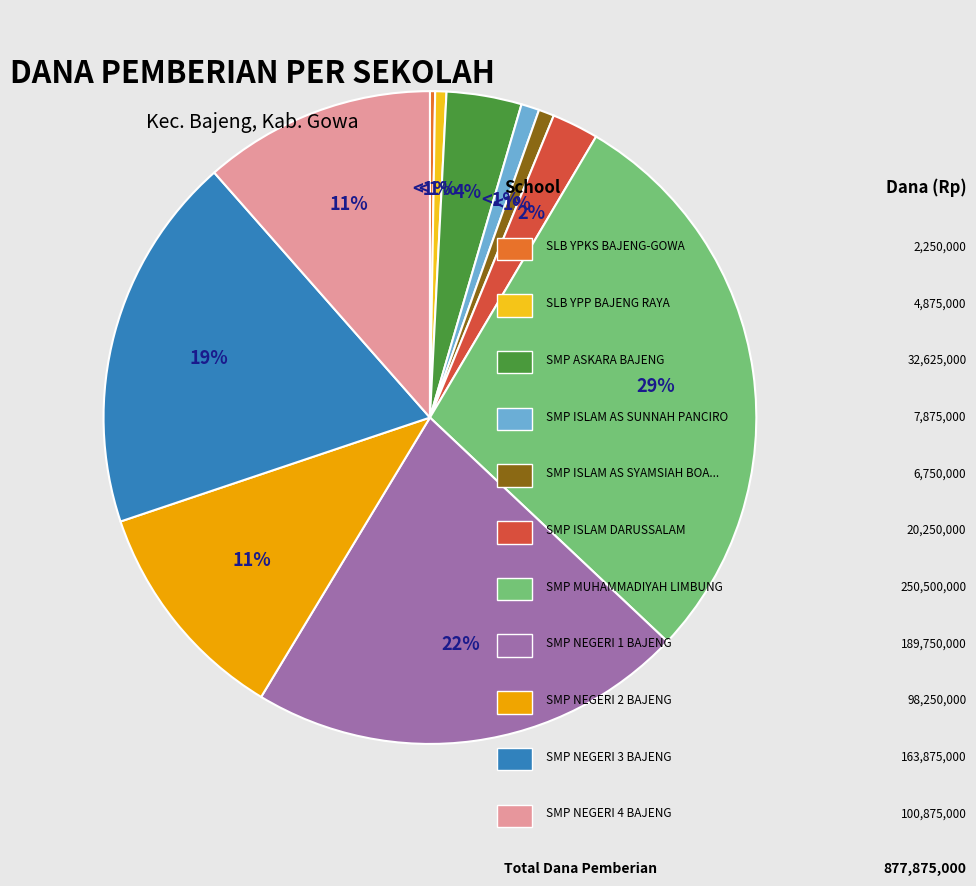

To the nearest percent, what percentage of the pie is SMP ASKARA BAJENG?

4%